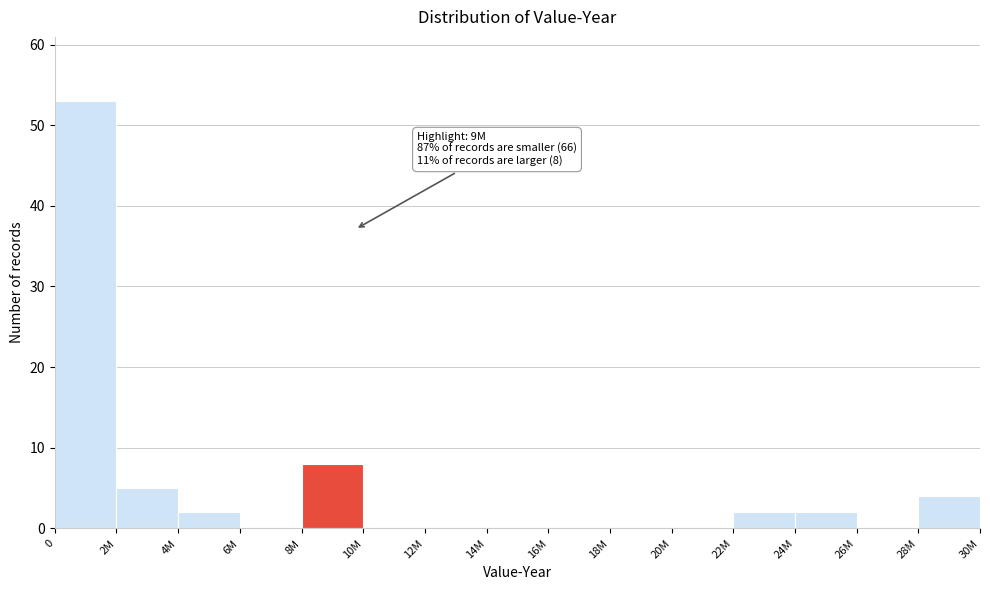

Reading right to left, transcribe all the data shown in this chart.

28M=4	26M=0	24M=2	22M=2	20M=0	18M=0	16M=0	14M=0	12M=0	10M=0	8M=8	6M=0	4M=2	2M=5	0=53